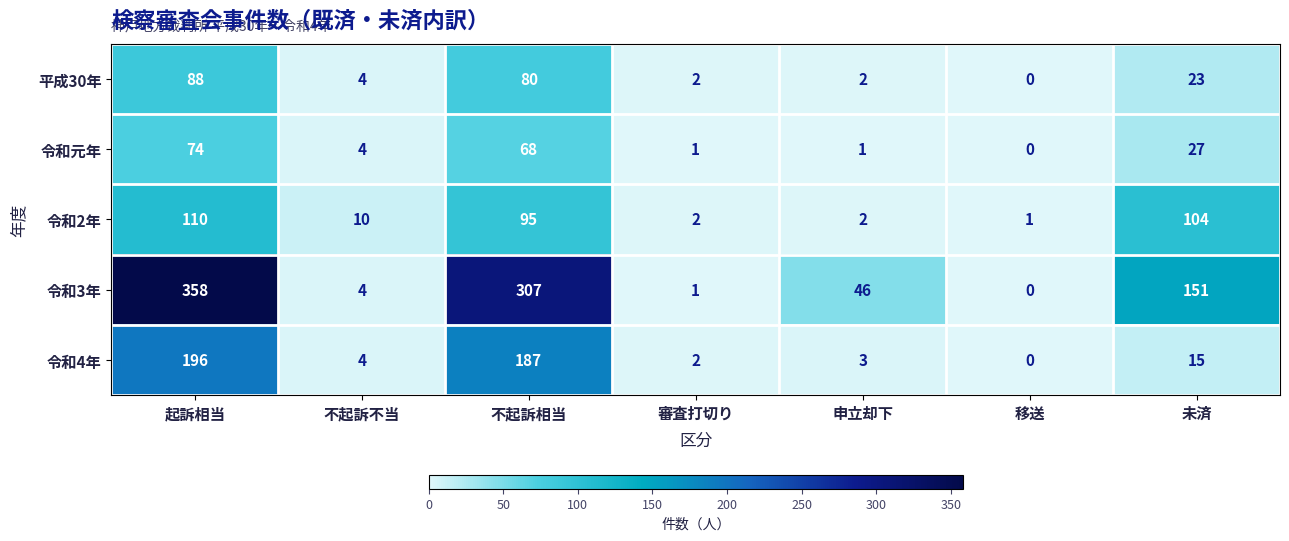

How many positive values does the 令和3年 series have?

6